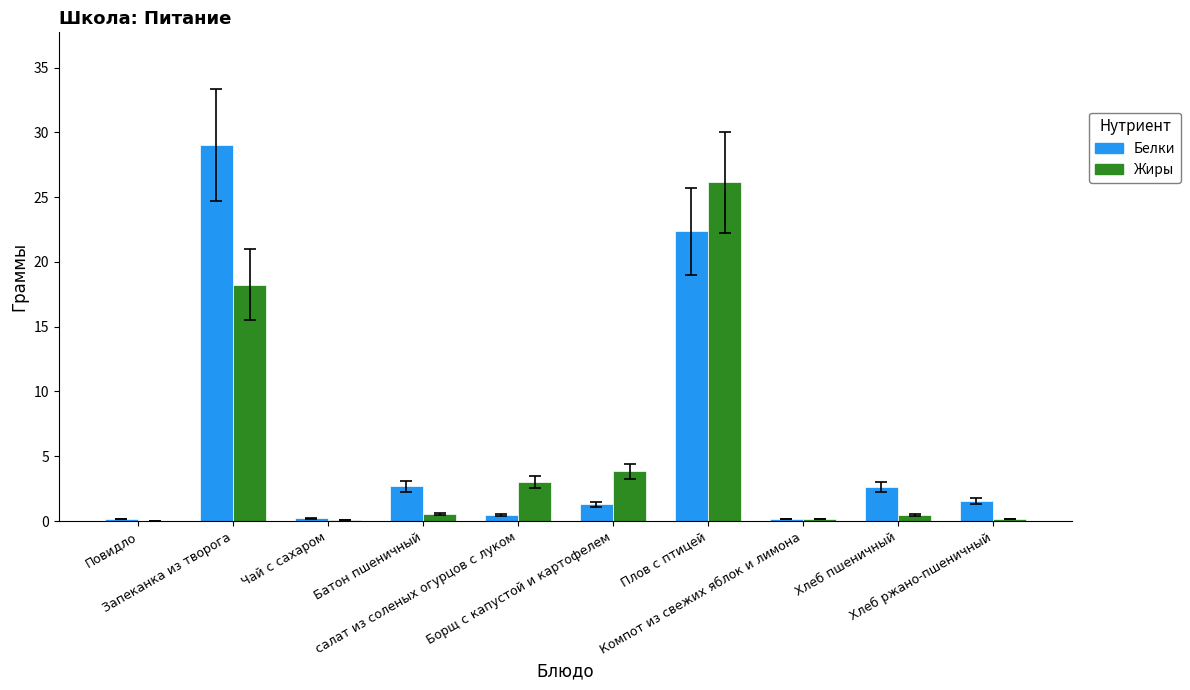

What is the maximum value for Белки?

29.0